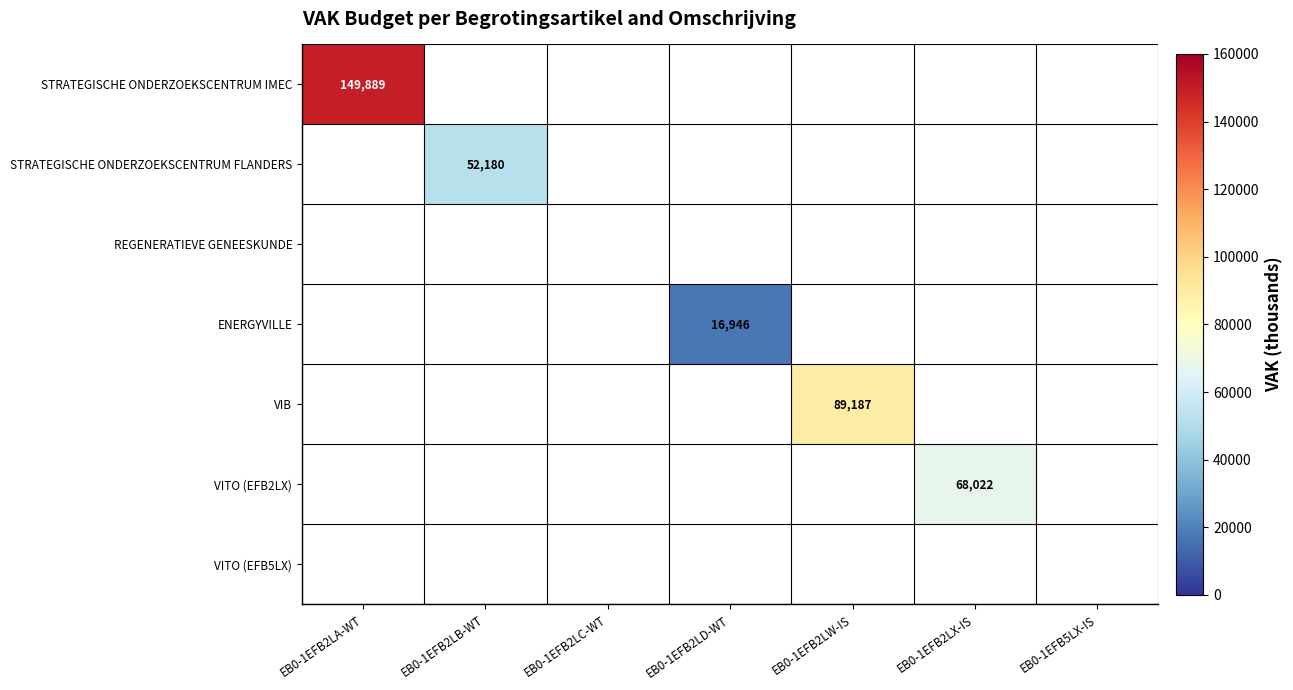

The VITO (EFB2LX) series shows 20089 at EB0-1EFB2LX-IS. True or false?

False